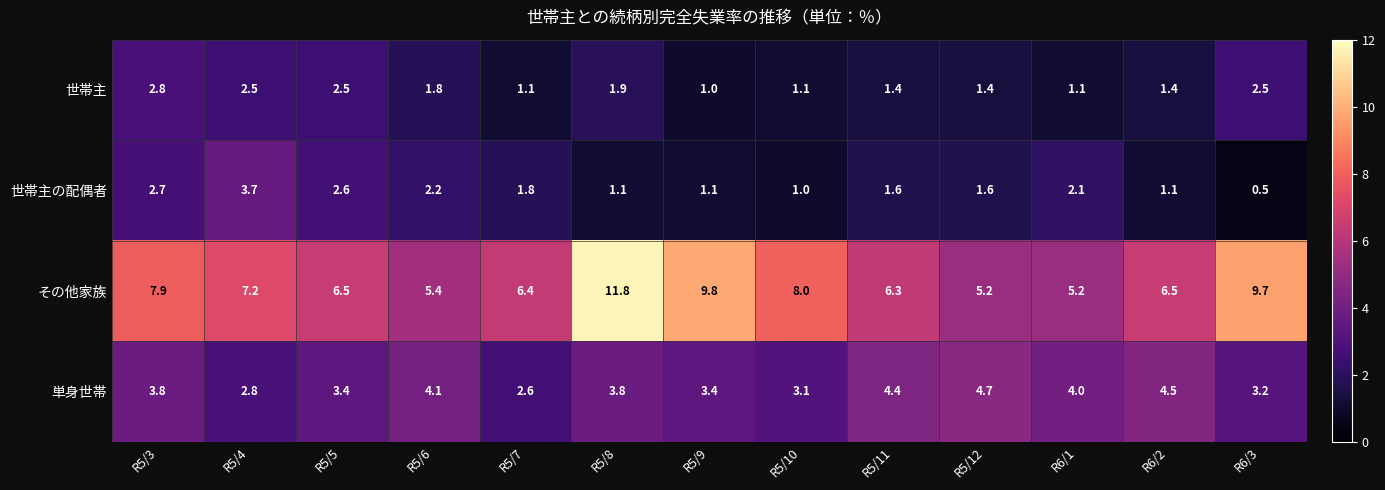

At how many categories does at least one series exceed 6?

10